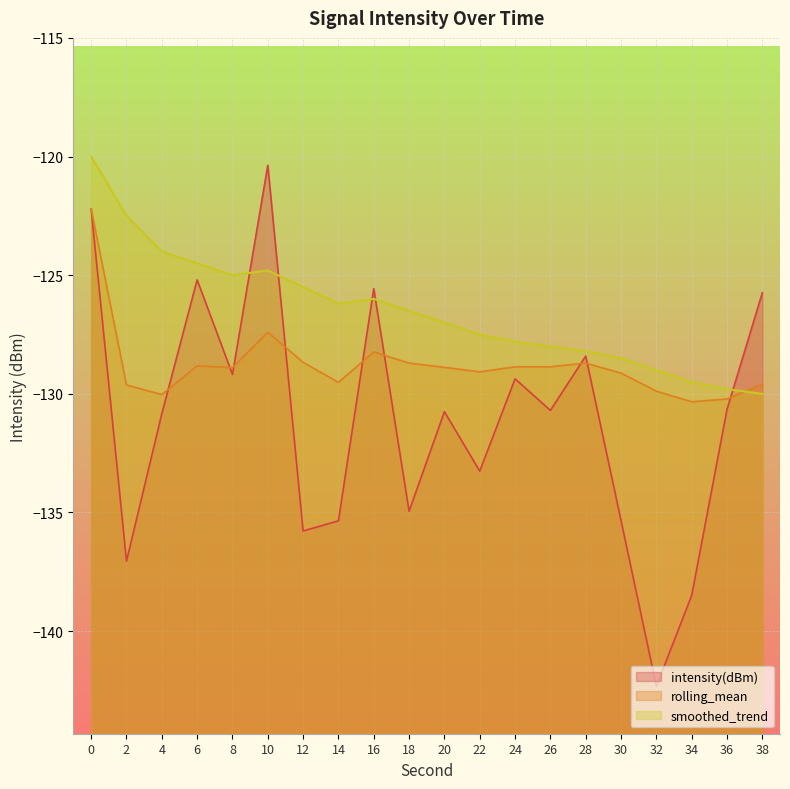

What is the total value across all series at 14?

-391.1